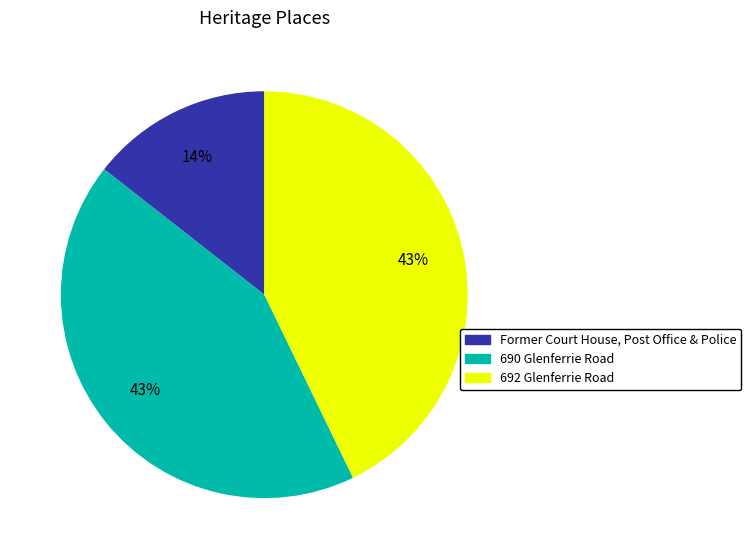

To the nearest percent, what is the average slice percentage?

33%